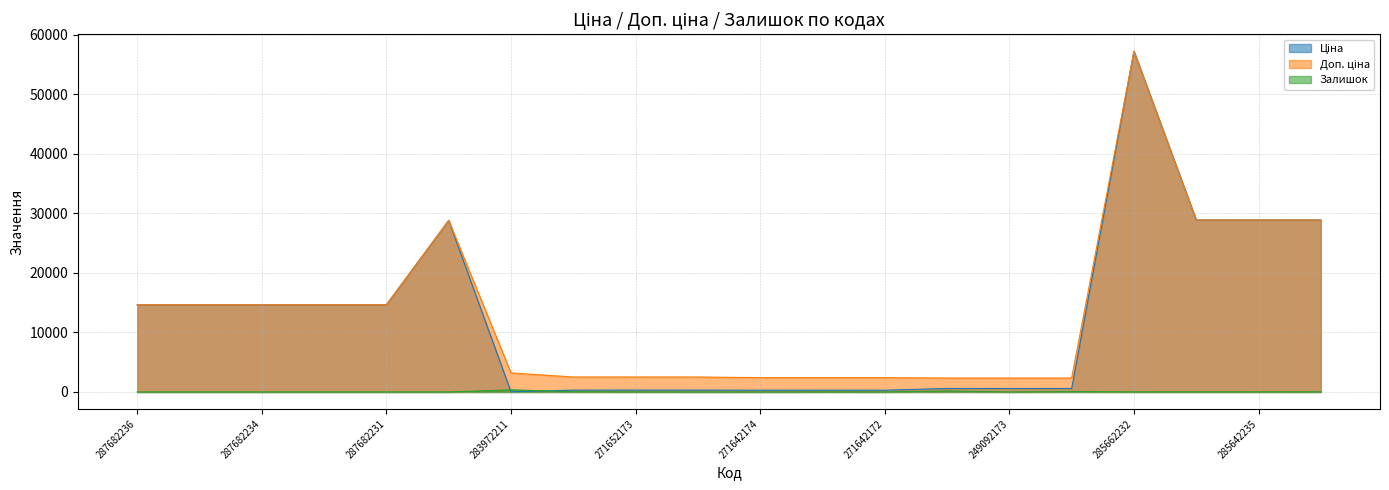

What are all the series names shown in the legend?

Ціна, Доп. ціна, Залишок